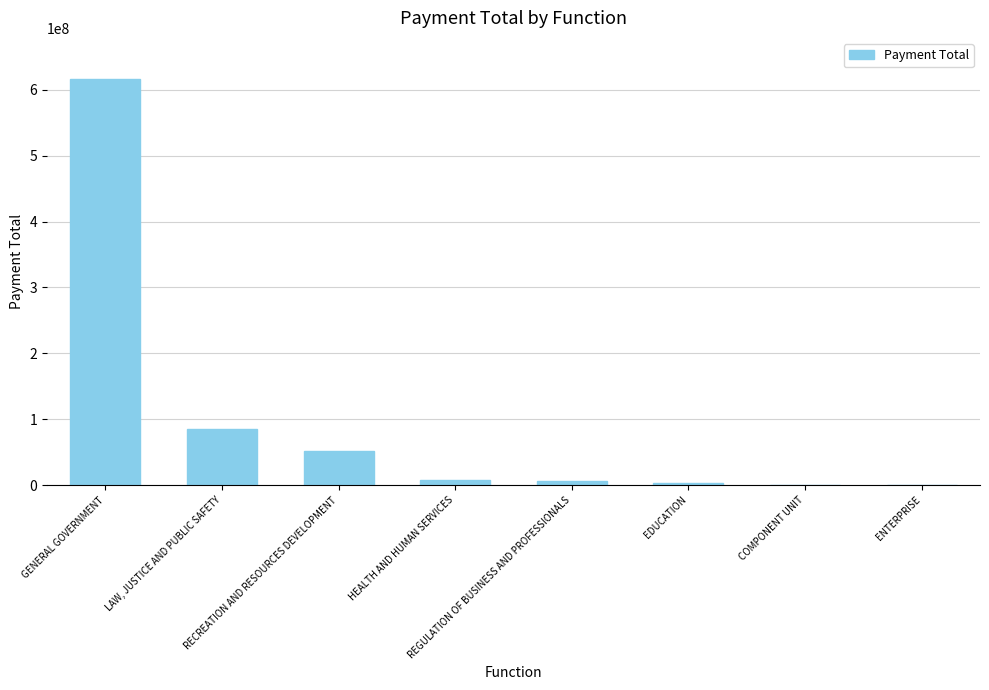

The value at RECREATION AND RESOURCES DEVELOPMENT is 10760085.8. True or false?

False